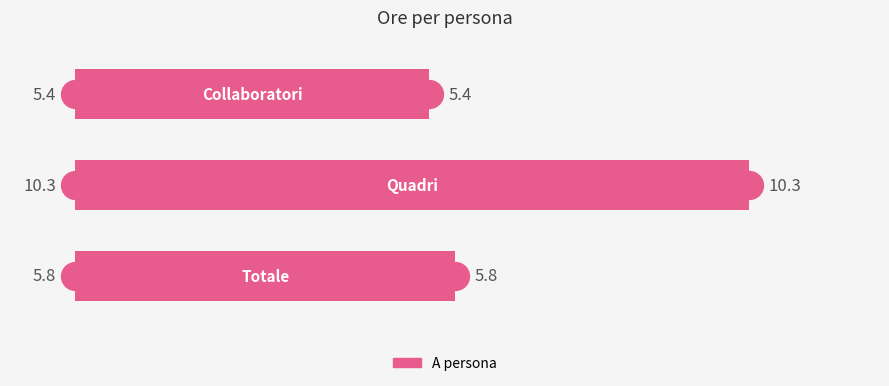

What is the maximum value shown in the chart?

10.3